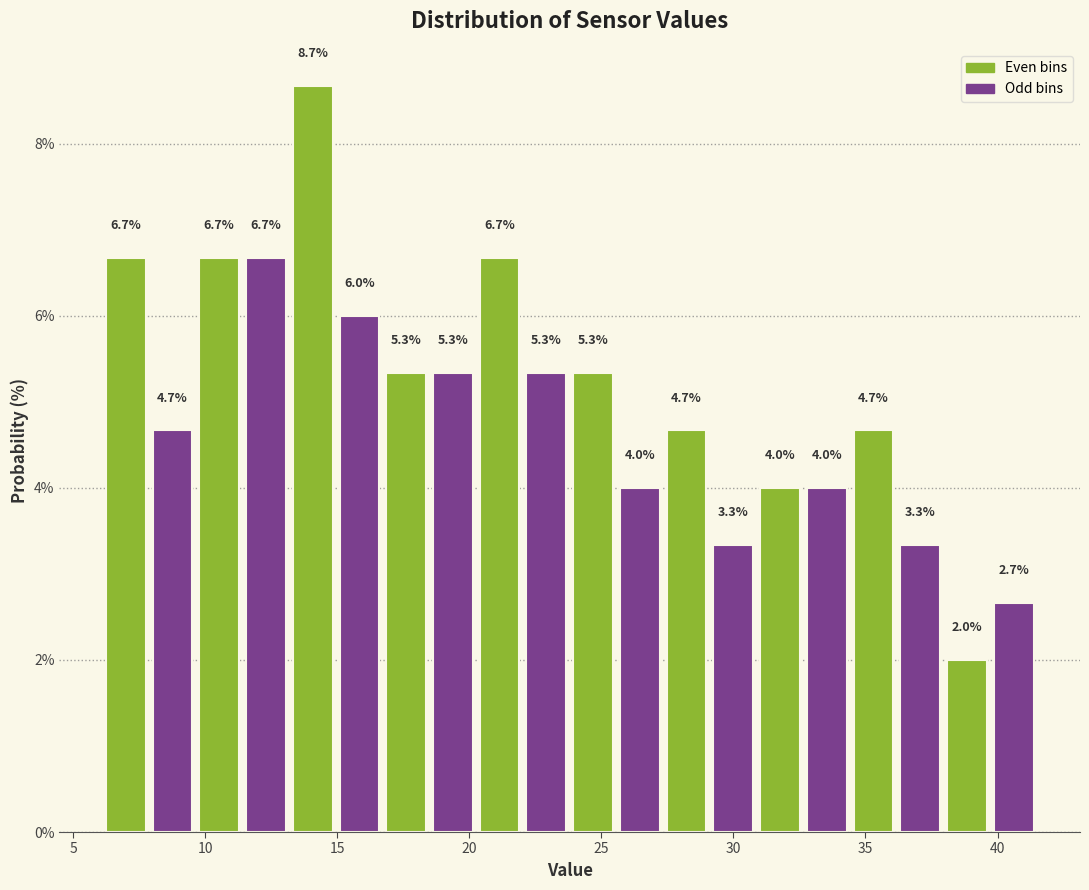

Around what value on the x-axis is the tallest bar? Give the approximate position of its centre, as read against the axis.

14.0